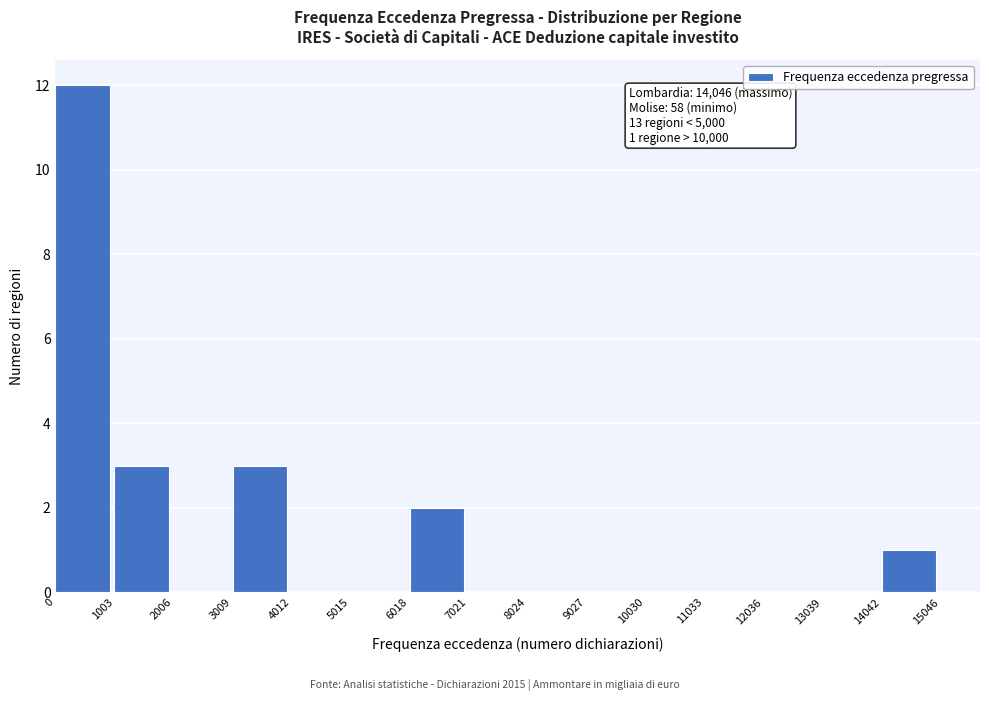

Which range on the x-axis has the tallest bar?

0 to 1003